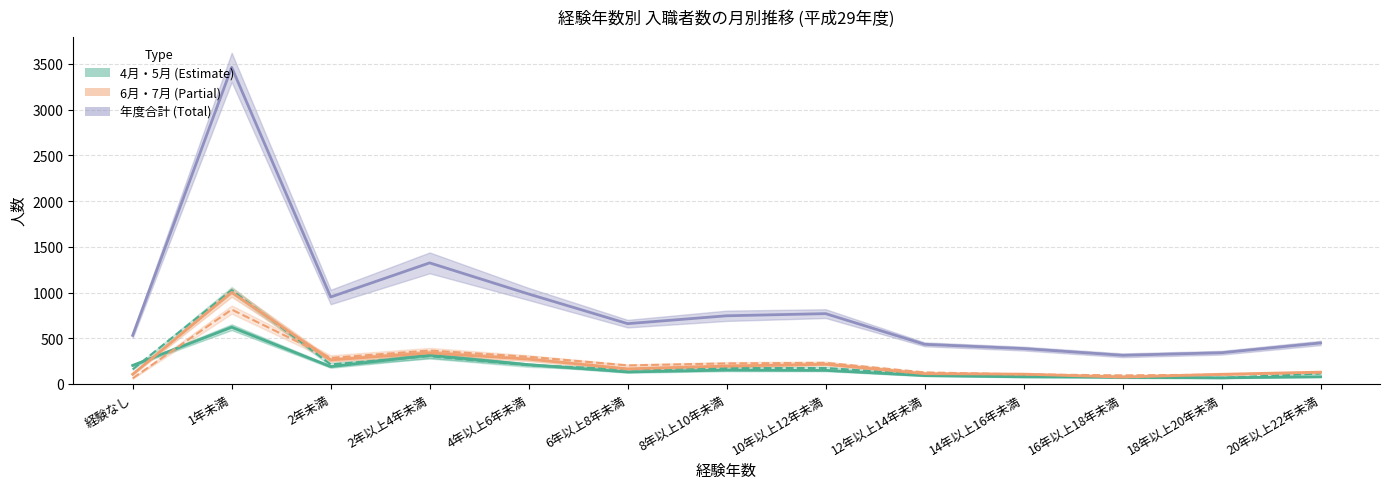

What is the label of the 9th point from the left?

12年以上14年未満